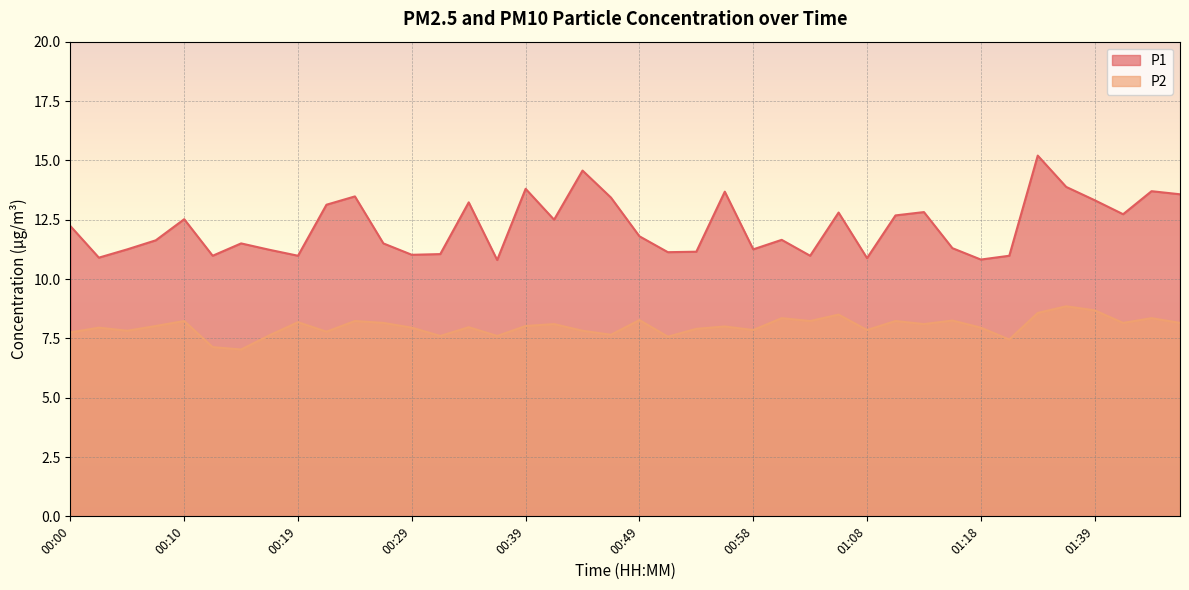

In P1, how many points are higher than both neighbors (excluding endpoints)?

12